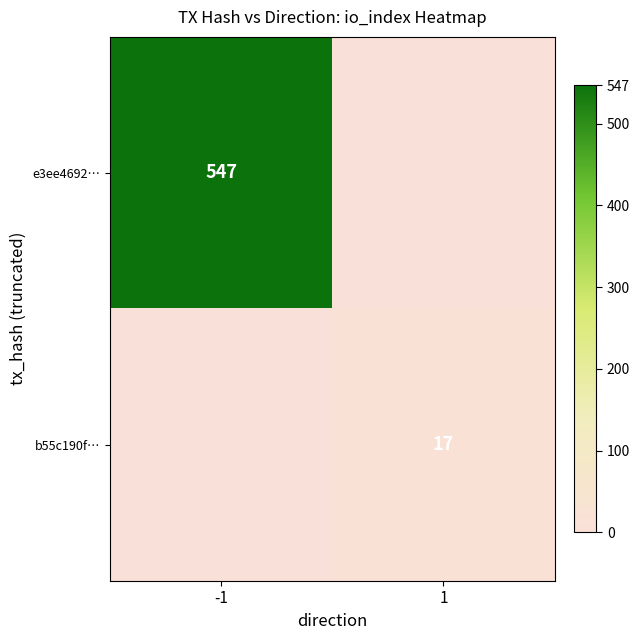

True or false: e3ee4692… has a value of 547 at -1.

True